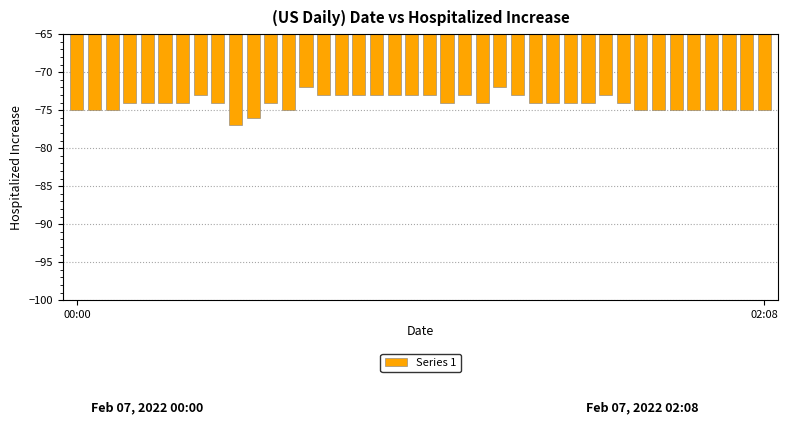

Count the number of data series in this chart.

1